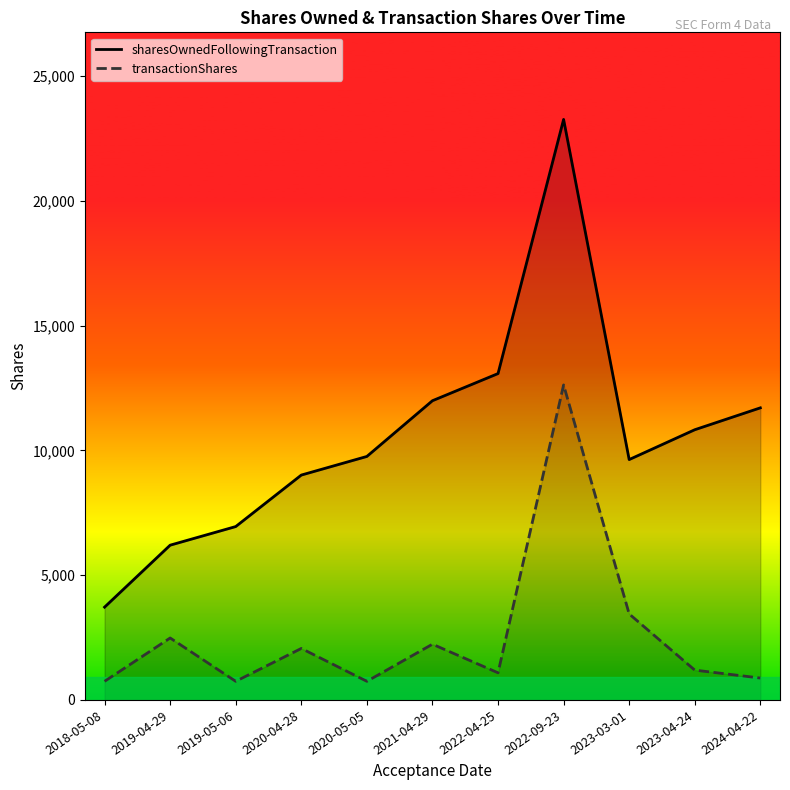

How many lines are shown in the chart?

2